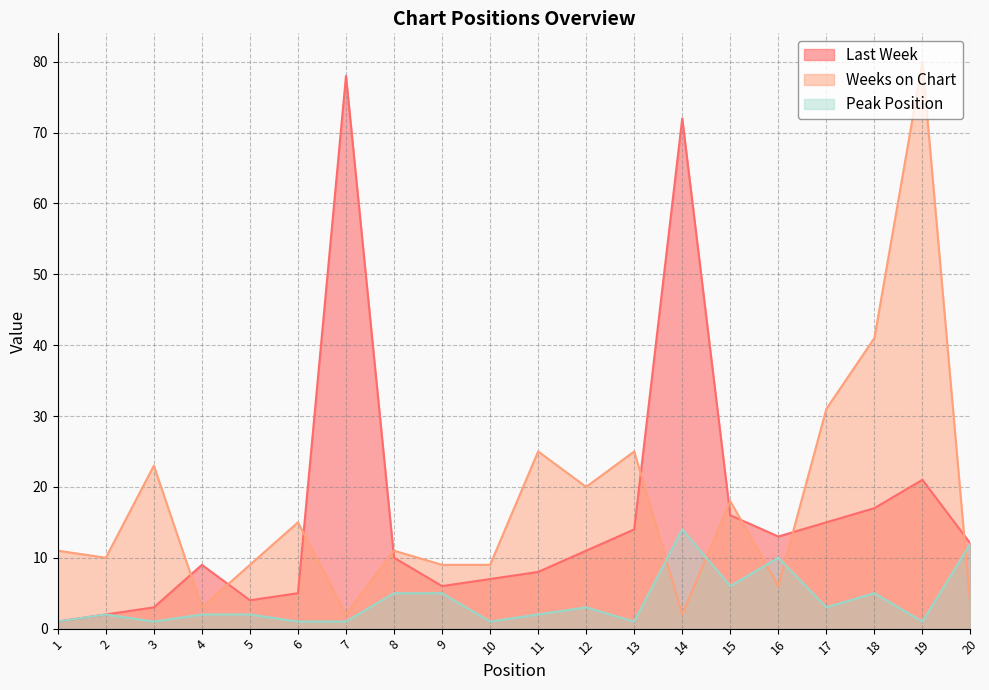

True or false: Weeks on Chart has a value of 25 at 11.

True